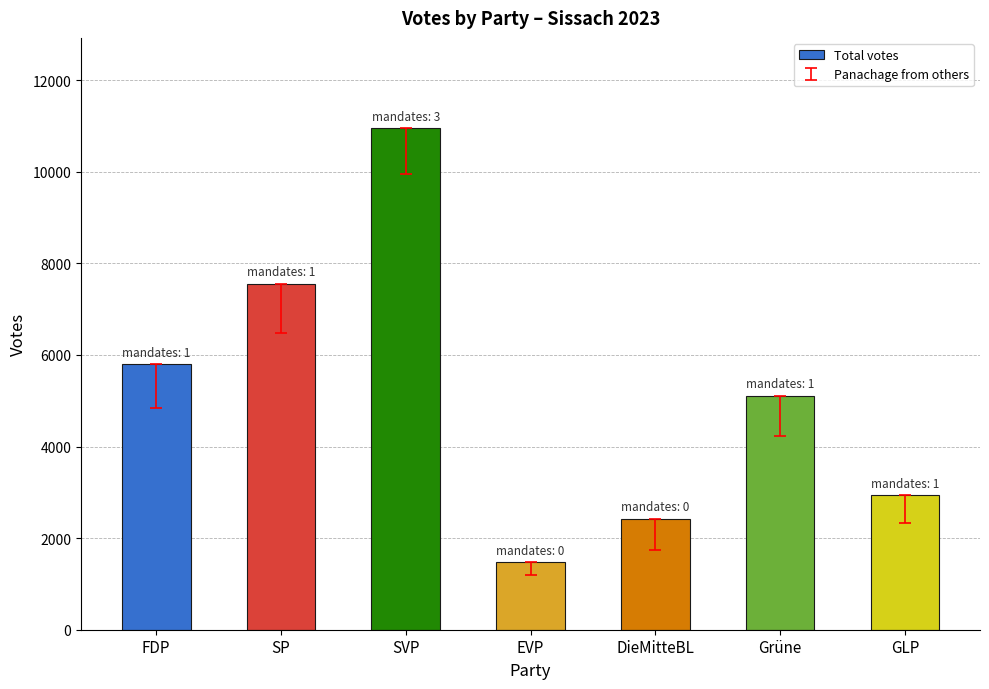

What is the difference between the second highest and second lowest values?

5128